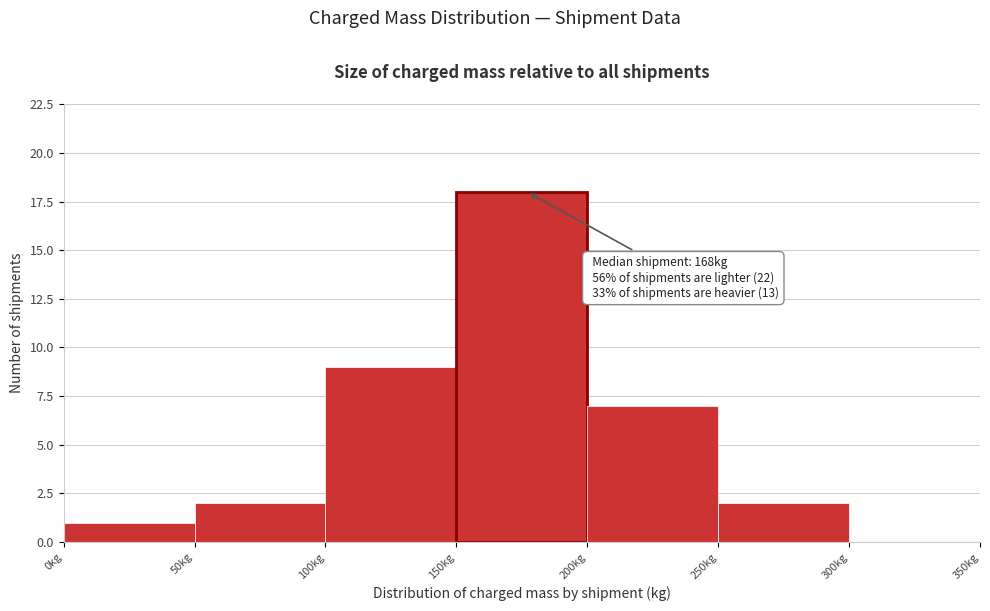

Over which range of the x-axis is the bar tallest?

150 to 200